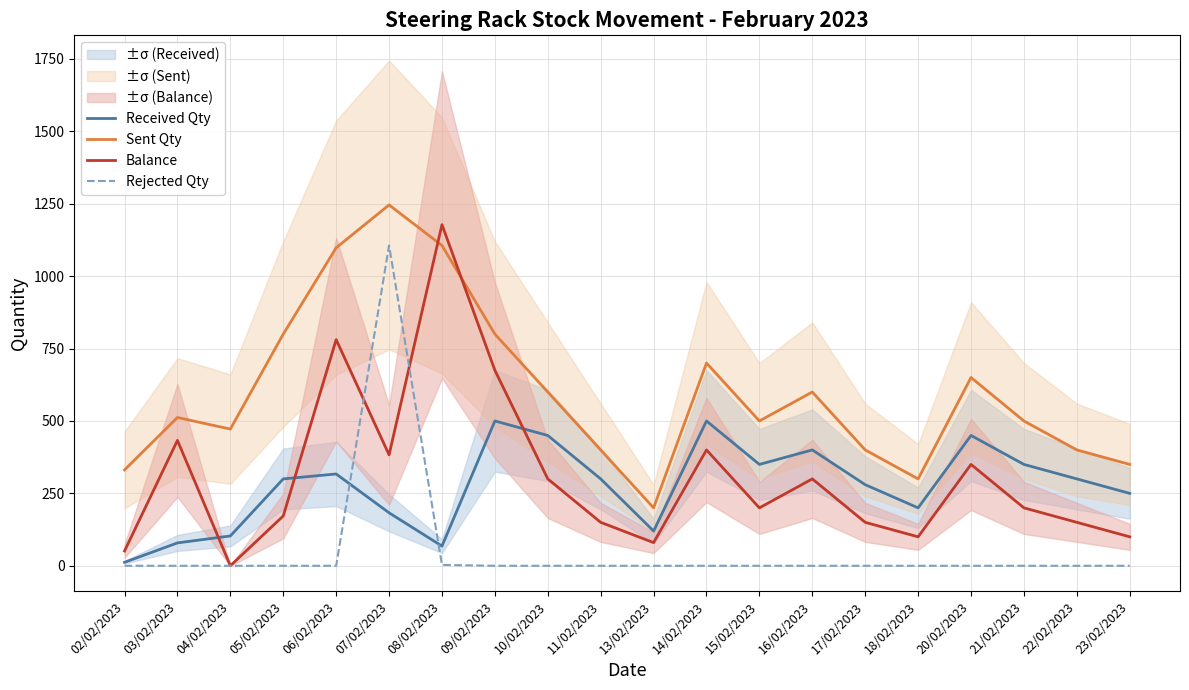

Between 03/02/2023 and 06/02/2023, which series saw the biggest shift?

Sent Qty